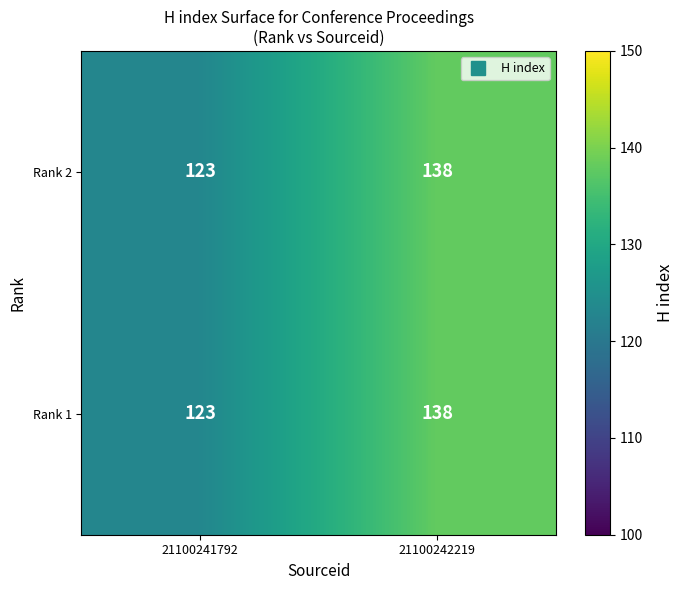

Is the value of Rank 1 at 21100241792 greater than the value of Rank 2 at 21100242219?

No